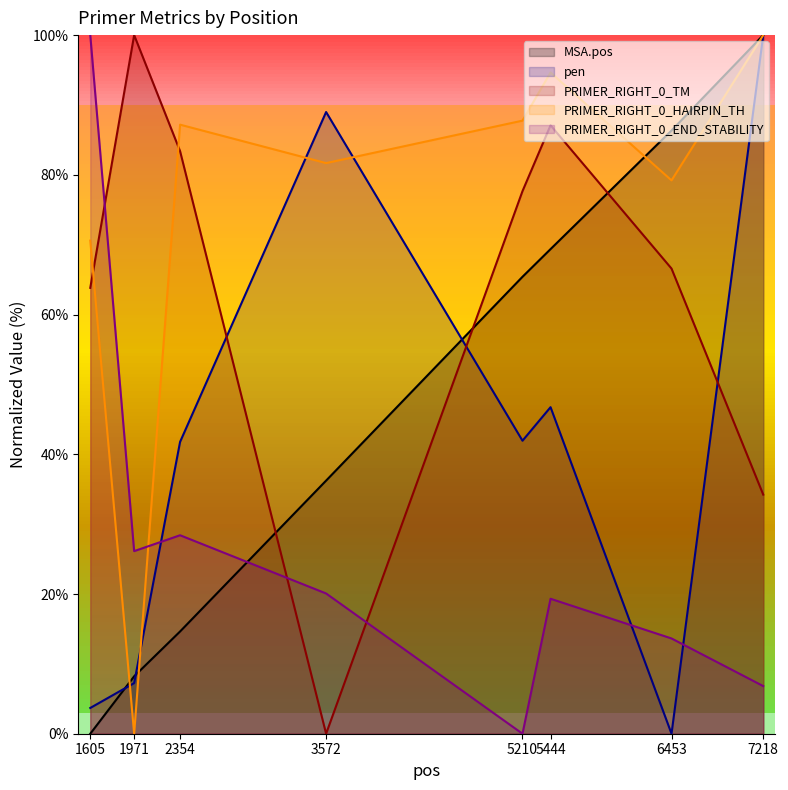

What is the difference between the maximum and minimum values in the pen series?

100.0